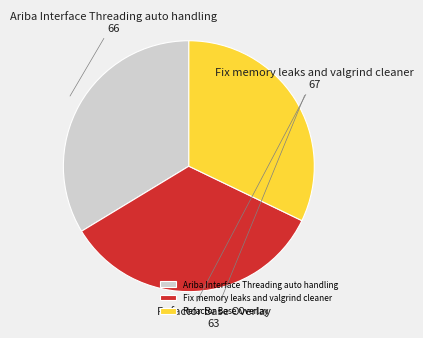

Is it true that Ariba Interface Threading auto handling is 39% of the pie?

False